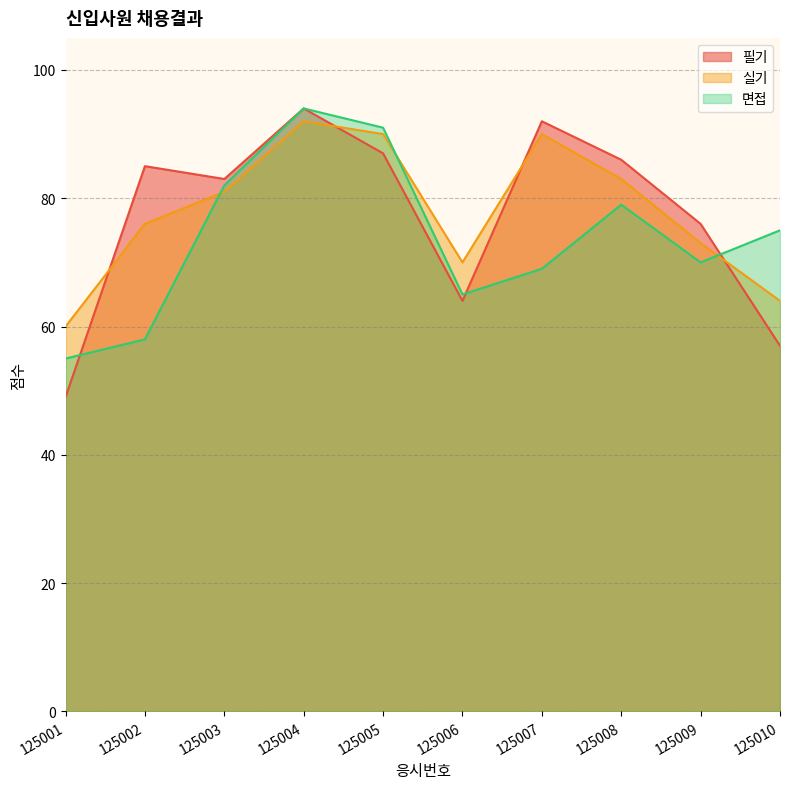

How many lines are shown in the chart?

3